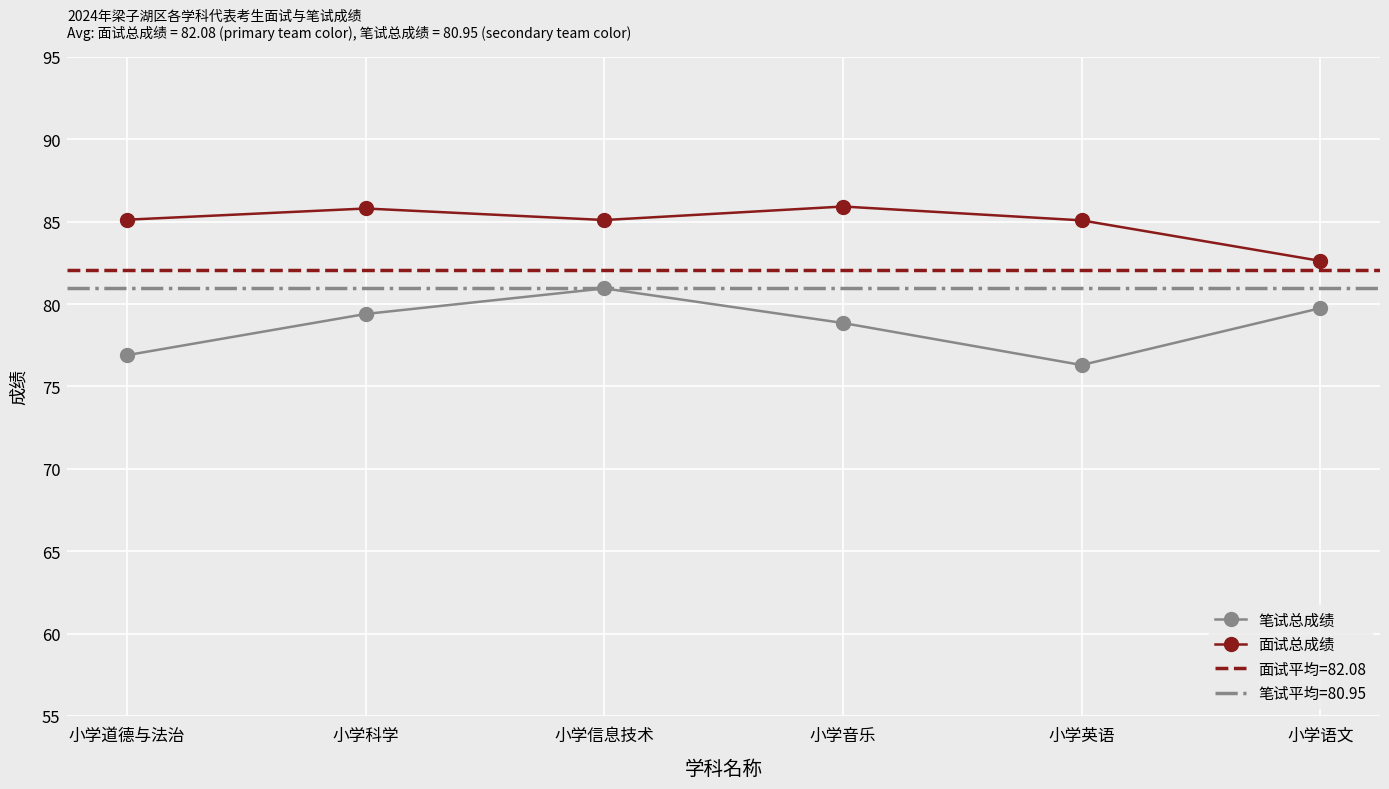

Which label corresponds to the smallest value in the chart?

小学英语